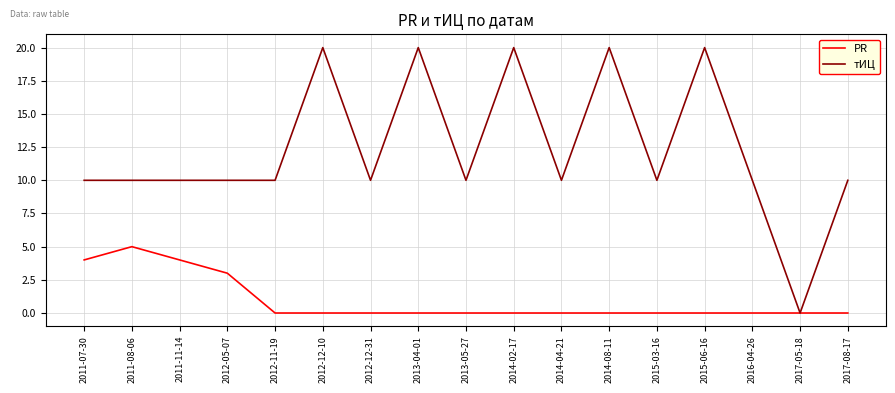

In PR, how many points are higher than both neighbors (excluding endpoints)?

1